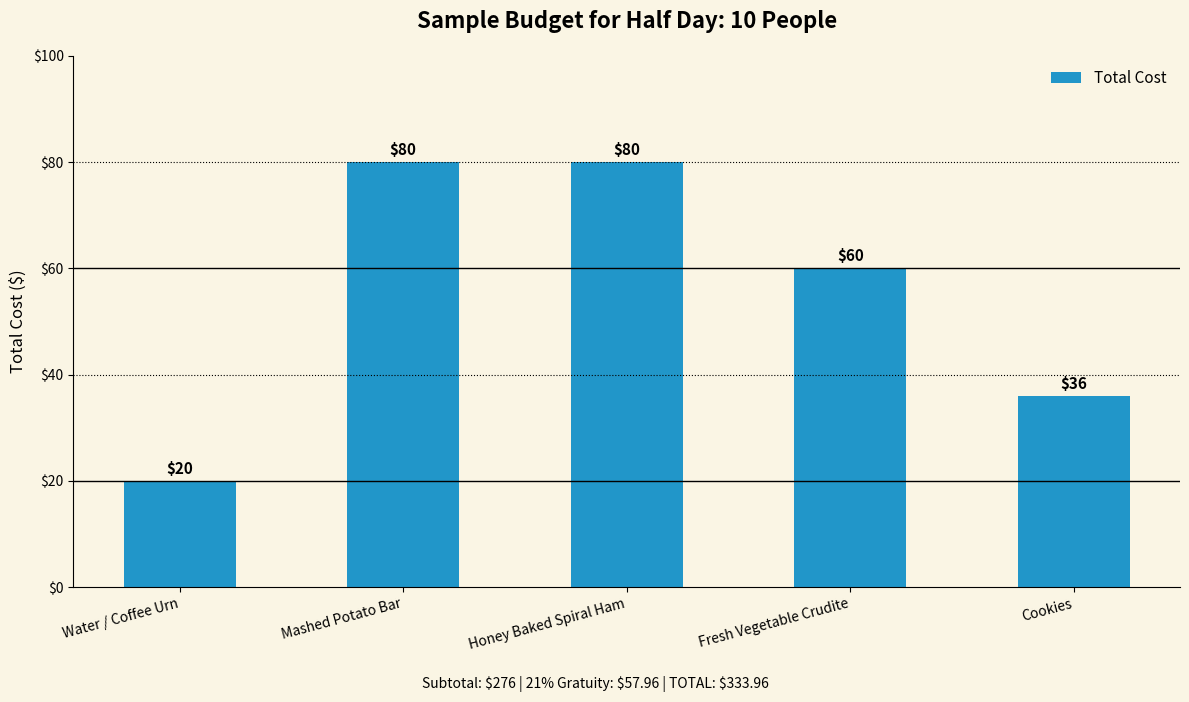

Is it true that the value at Honey Baked Spiral Ham is 134?

False